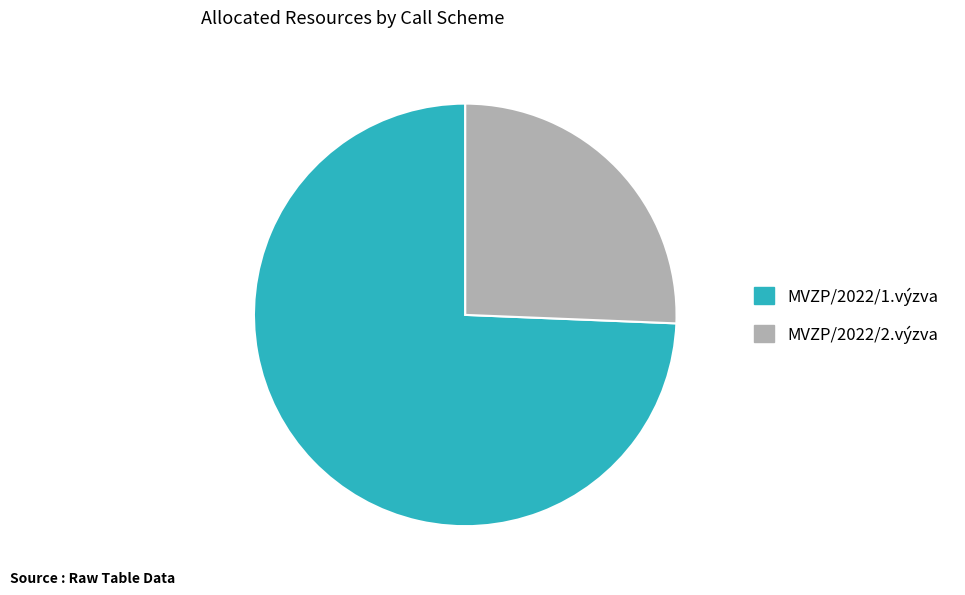

The MVZP/2022/2.výzva slice represents 26% of the pie. True or false?

True